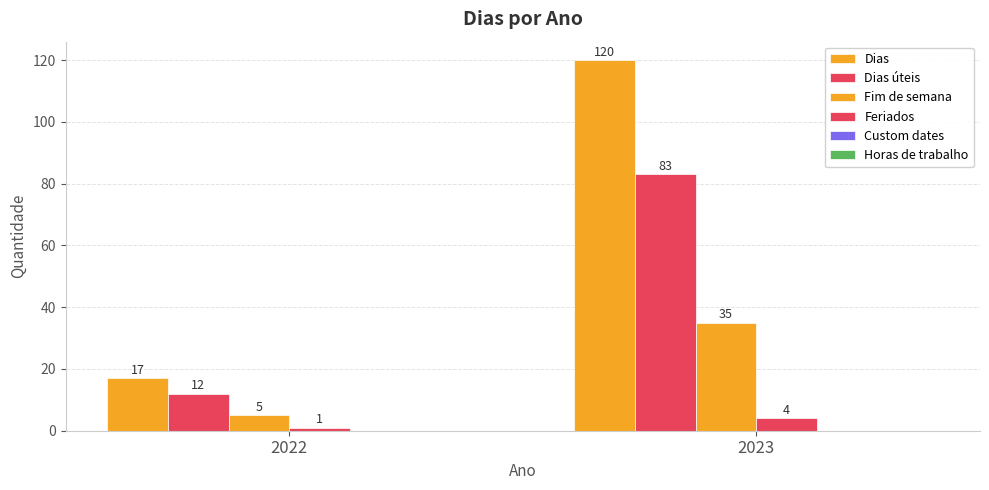

What is the difference between the maximum and minimum values in the Dias series?

103